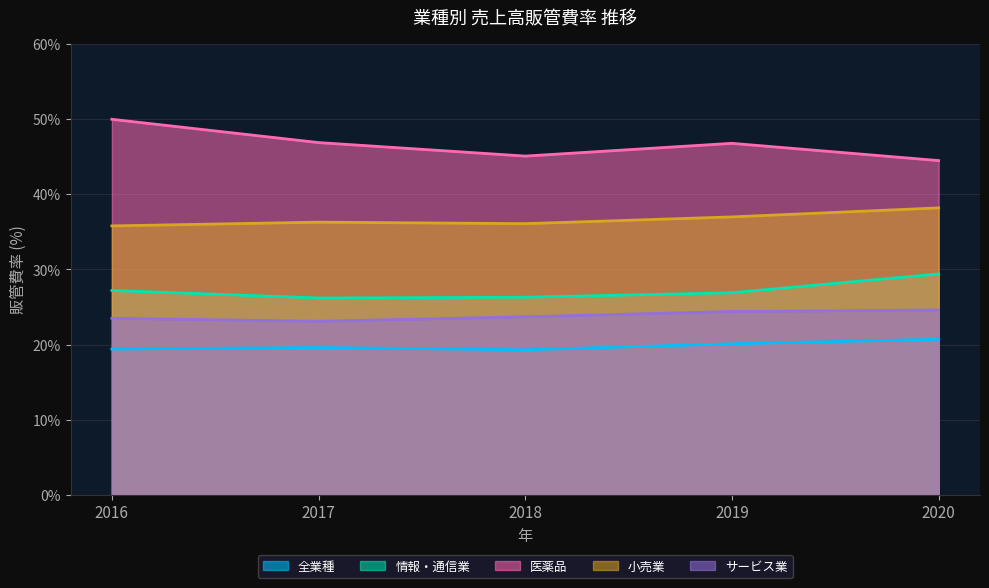

How many lines are shown in the chart?

5